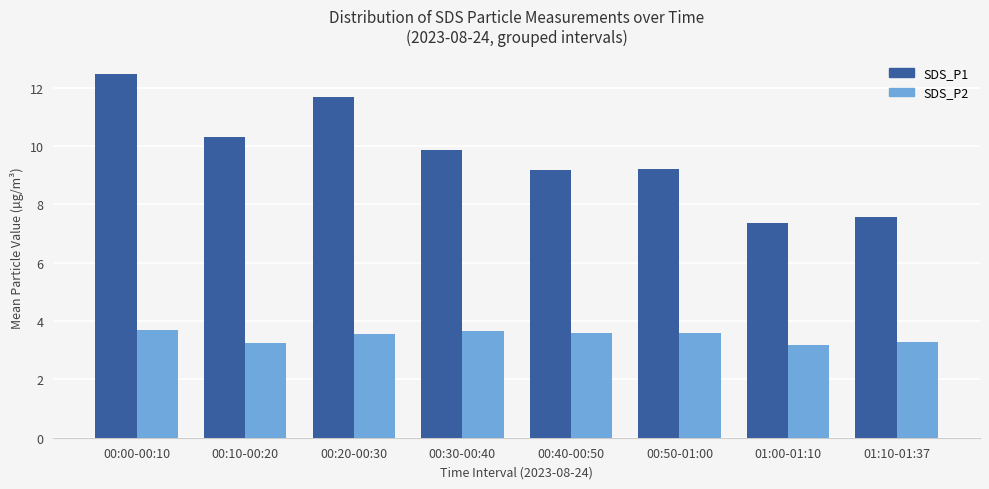

Which category has the highest value across all series?

00:00-00:10